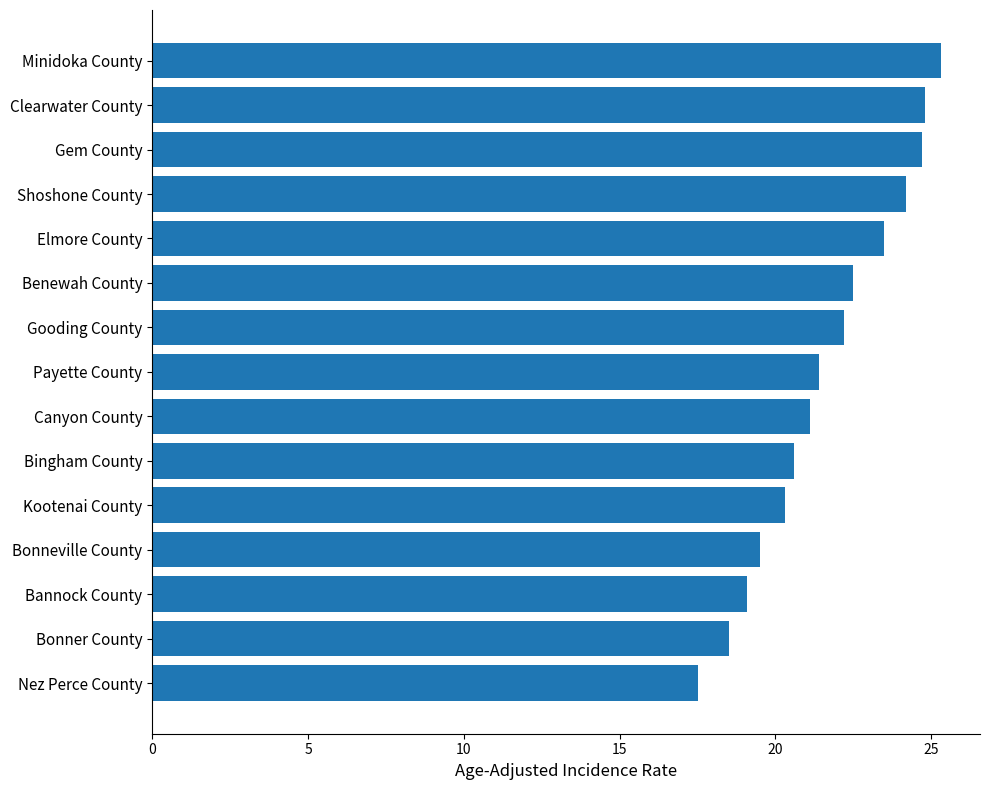

Which has a higher value, Benewah County or Nez Perce County?

Benewah County